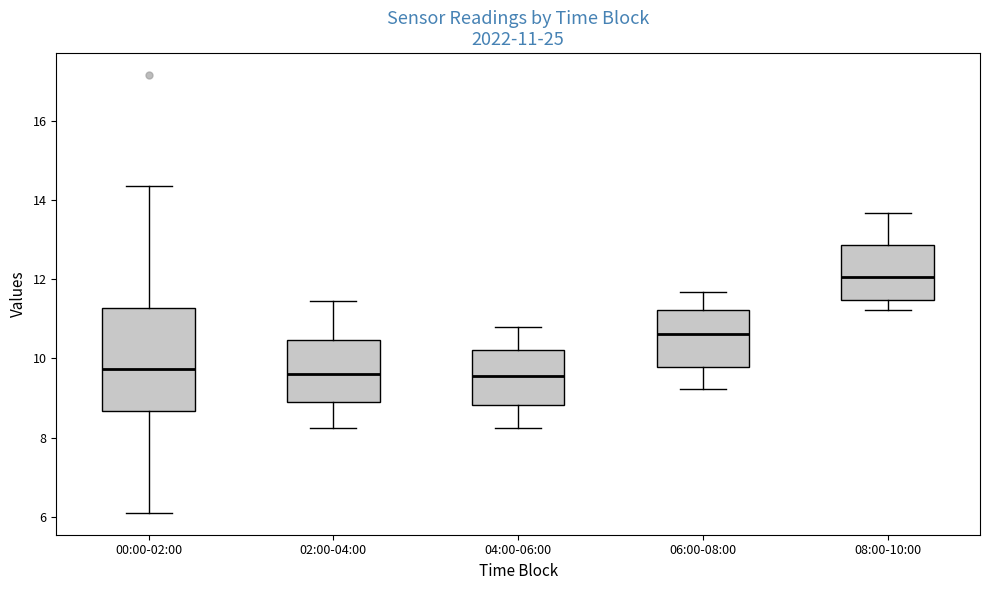

Comparing the boxes themselves (not the whiskers), which one is the tallest?

00:00-02:00